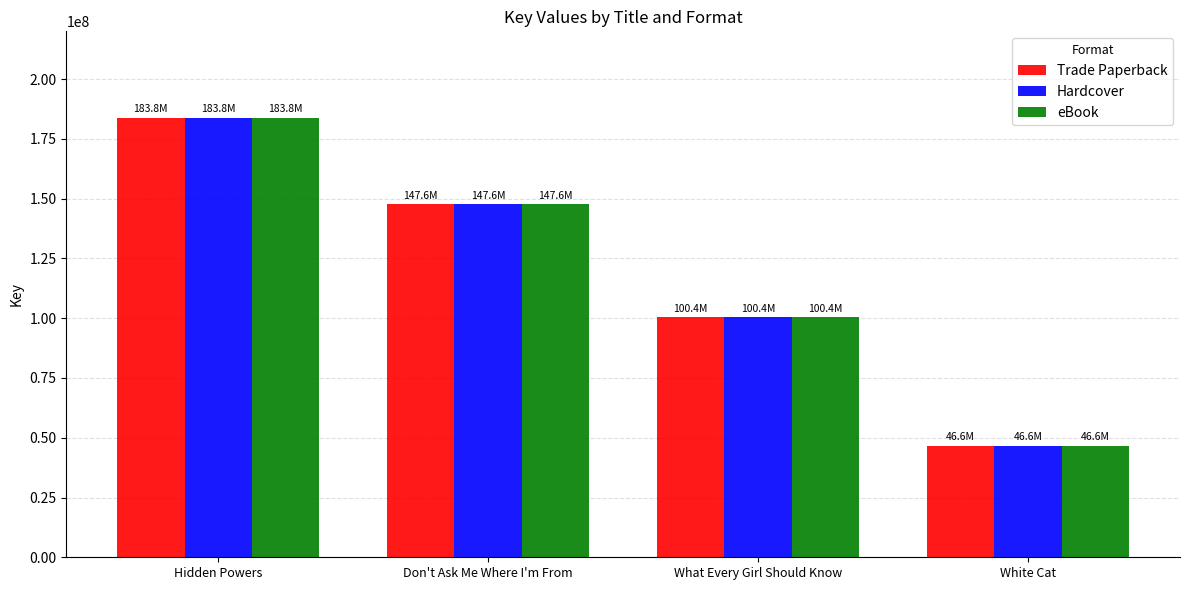

What is the sum of the Trade Paperback values at Don't Ask Me Where I'm From and White Cat?

194268965